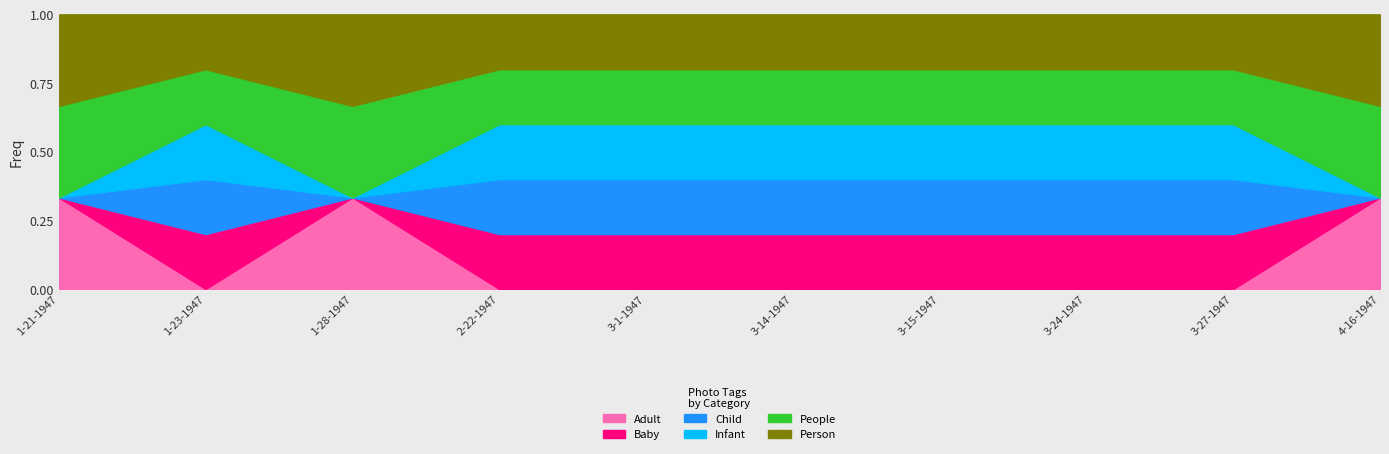

How many lines are shown in the chart?

6